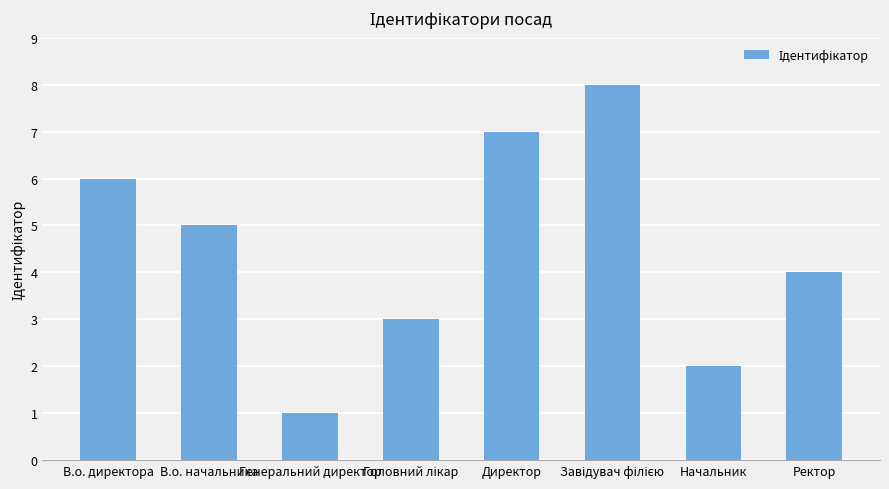

The chart shows a value of 11 at Директор. True or false?

False